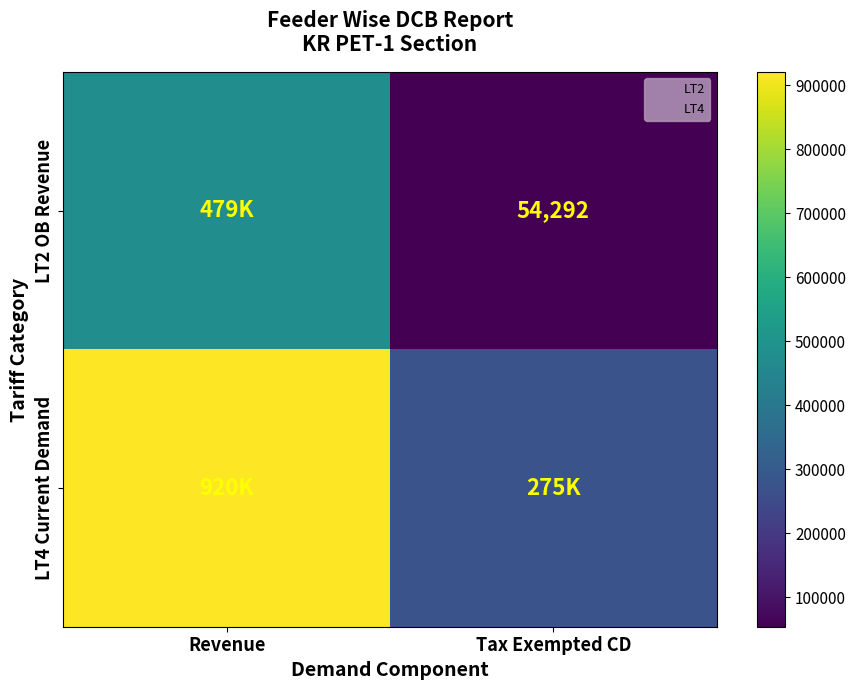

Rank the series by their maximum value, from highest to lowest.

LT4 Current Demand, LT2 OB Revenue